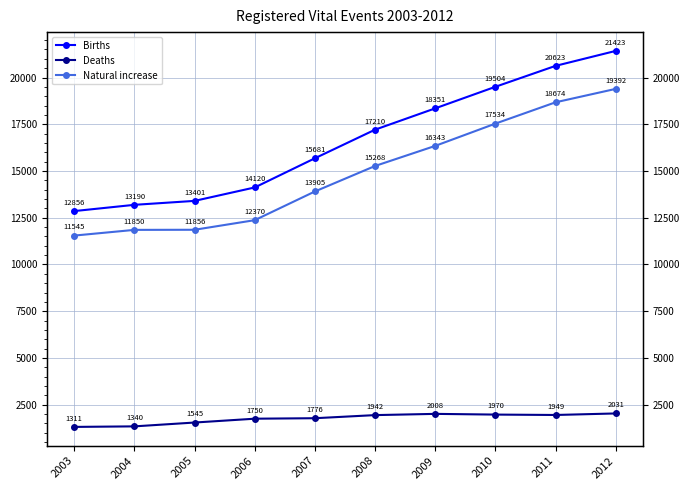

What is the difference between the Births values at 2010 and 2008?

2294